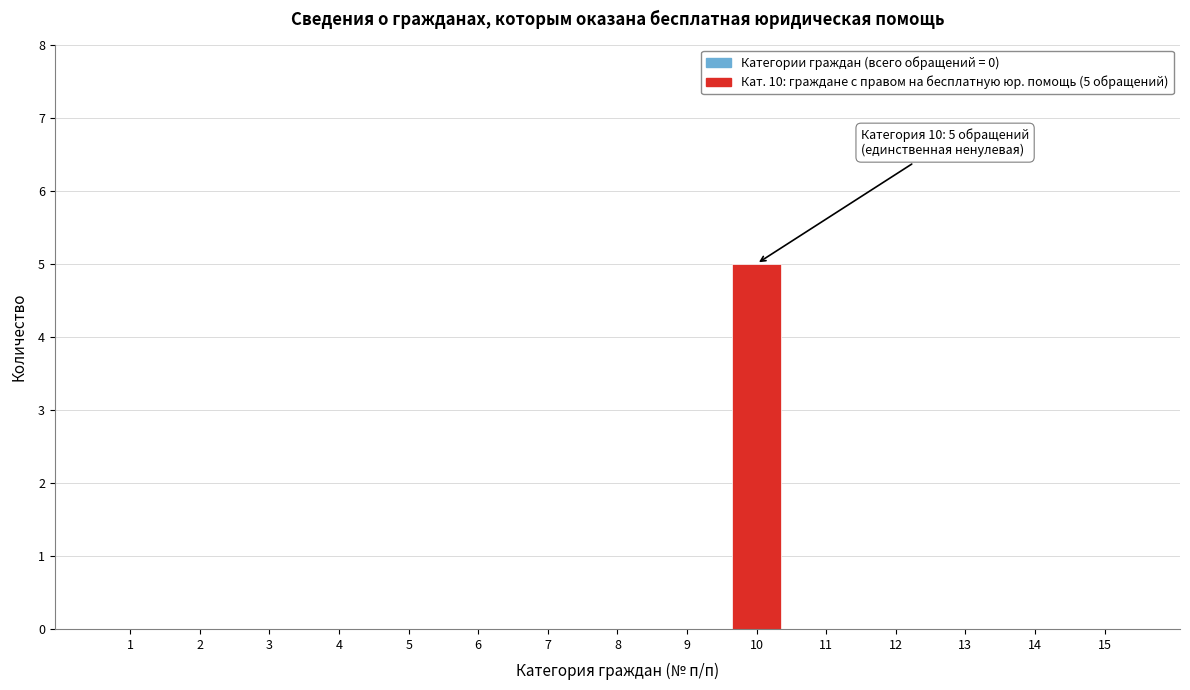

Reading right to left, list all the values displayed in this chart.

15=0	14=0	13=0	12=0	11=0	10=5	9=0	8=0	7=0	6=0	5=0	4=0	3=0	2=0	1=0